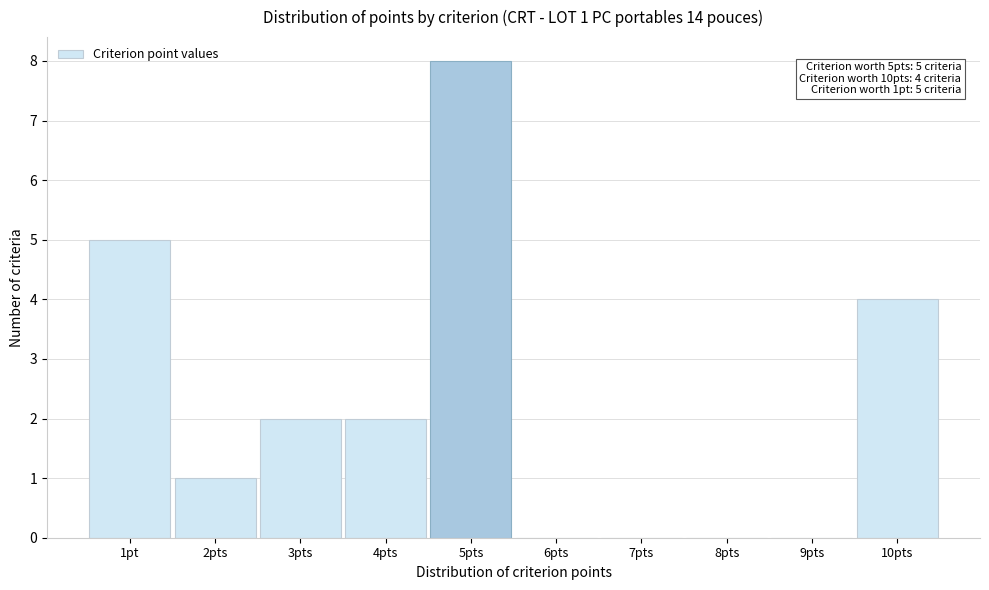

Reading right to left, extract all data points from this chart.

10pts=4	9pts=0	8pts=0	7pts=0	6pts=0	5pts=8	4pts=2	3pts=2	2pts=1	1pt=5